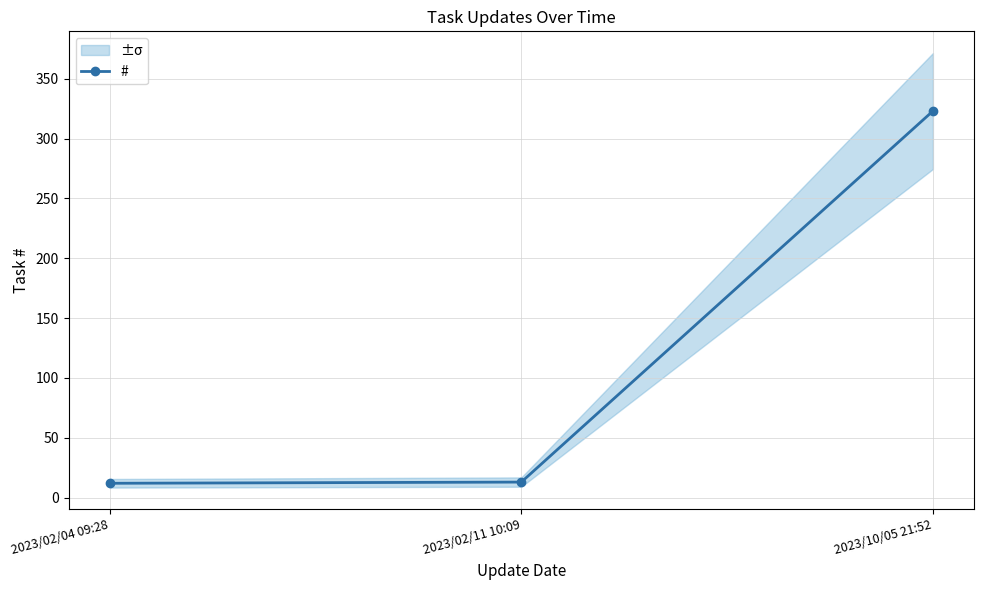

Is it true that the value at 2023/10/05 21:52 is 323?

True